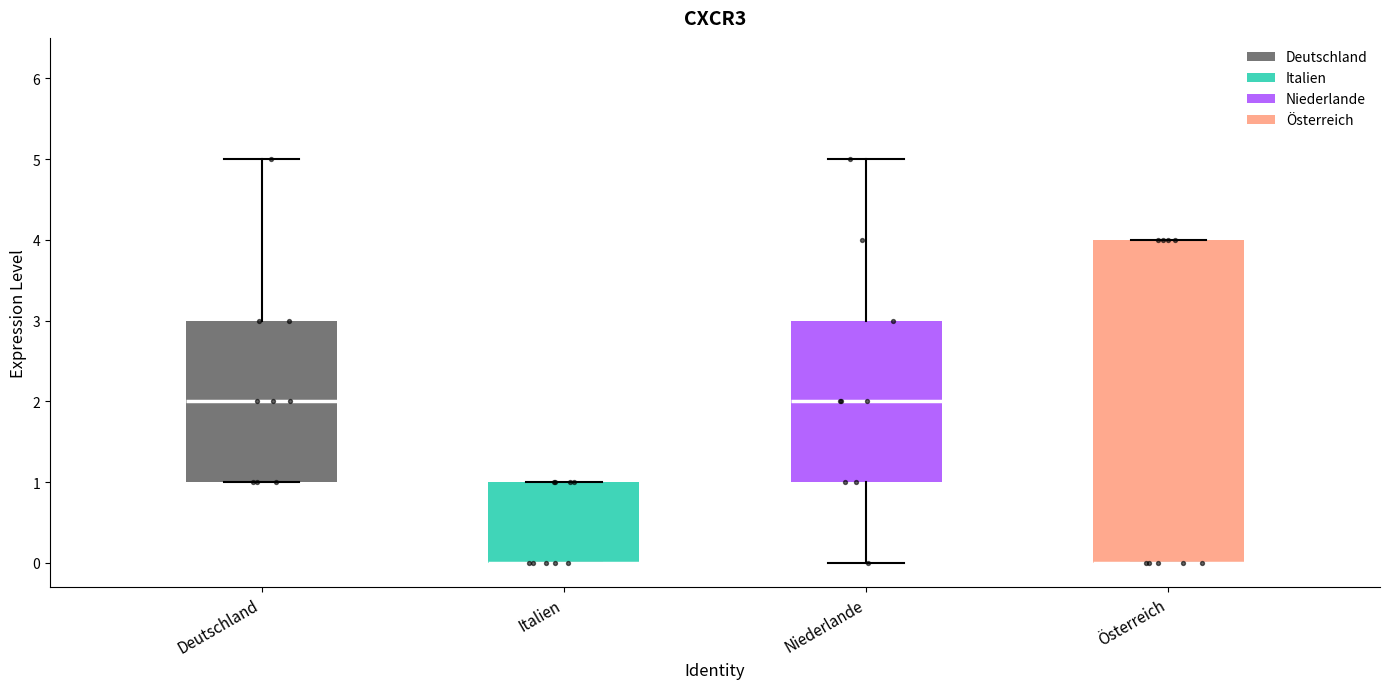

Reading left to right, read every box against the y-axis: the position of its median line, the range the box covers, and the ends of its whiskers. The values are not printed on the chart, so give them approximately, as read against the axis.

Deutschland: median 2, box 1 to 3, whiskers 1 to 5
Italien: median 0 (drawn on the box's lower edge), box 0 to 1, whiskers 0 to 1
Niederlande: median 2, box 1 to 3, whiskers 0 to 5
Österreich: median 0 (drawn on the box's lower edge), box 0 to 4, whiskers 0 to 4